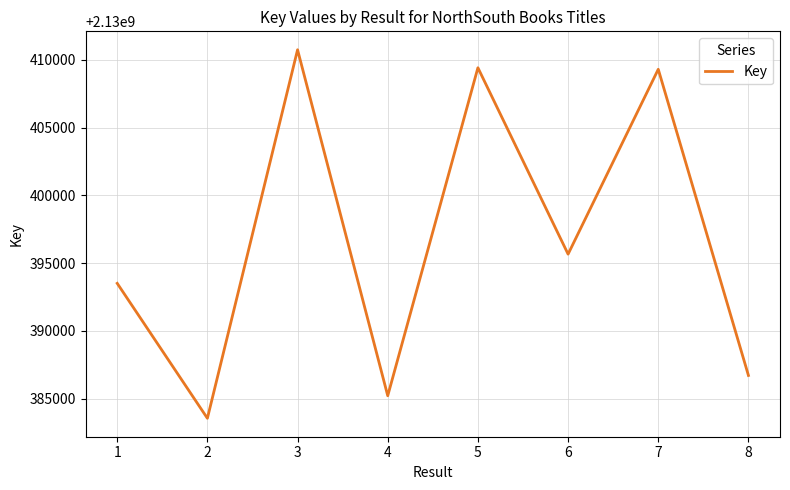

How many distinct data groups are displayed?

1